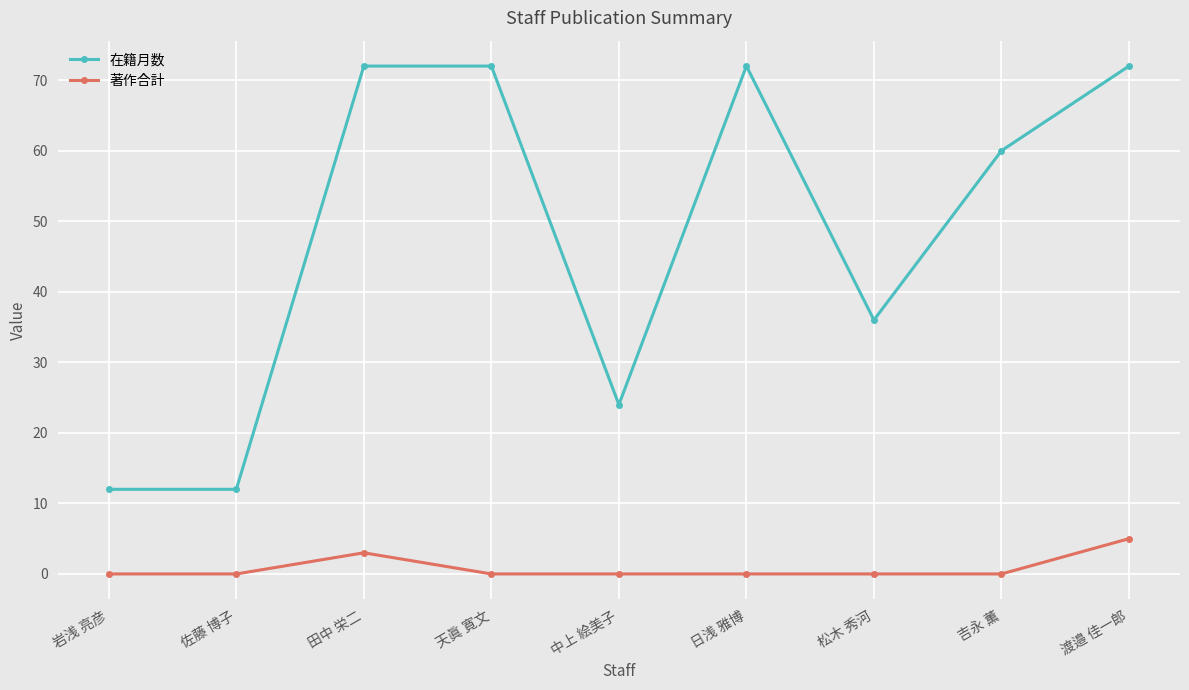

Count the number of categories in the chart.

9